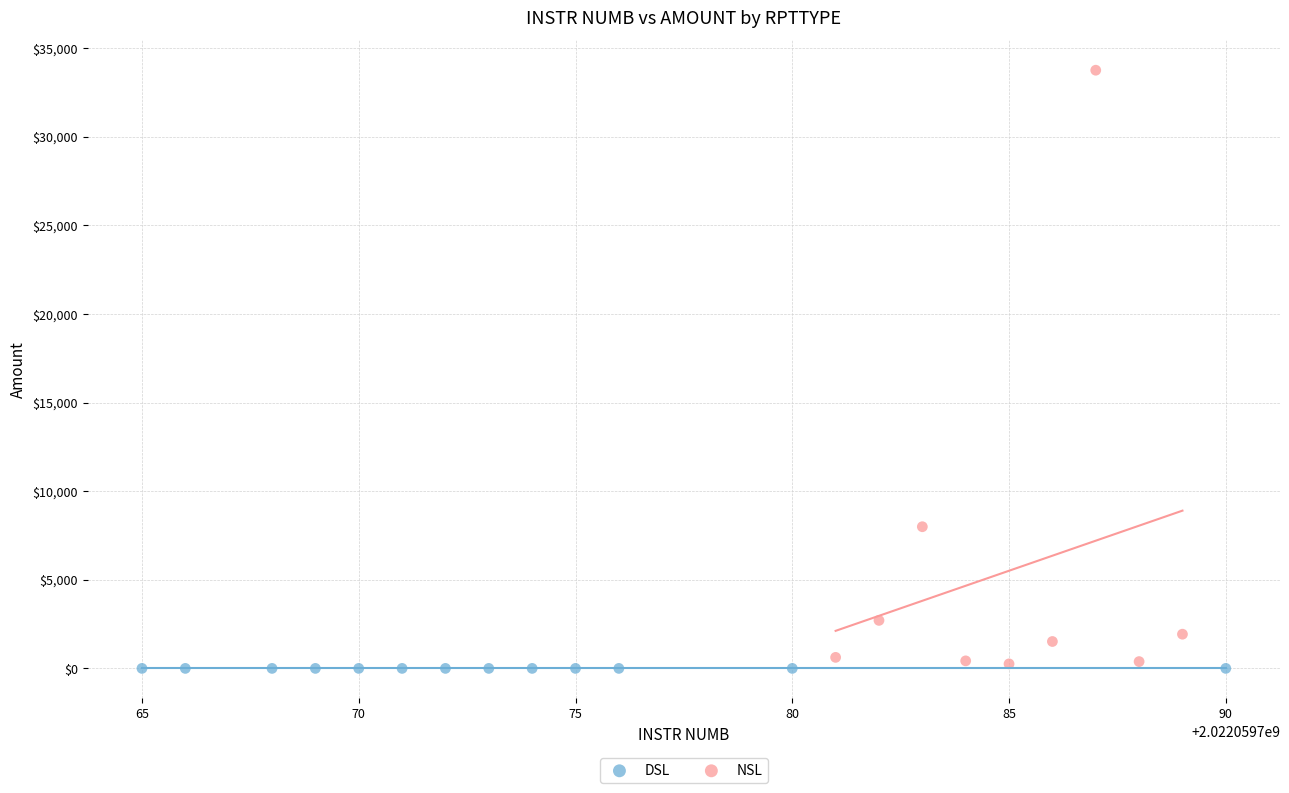

Which series contains the highest Y value?

NSL